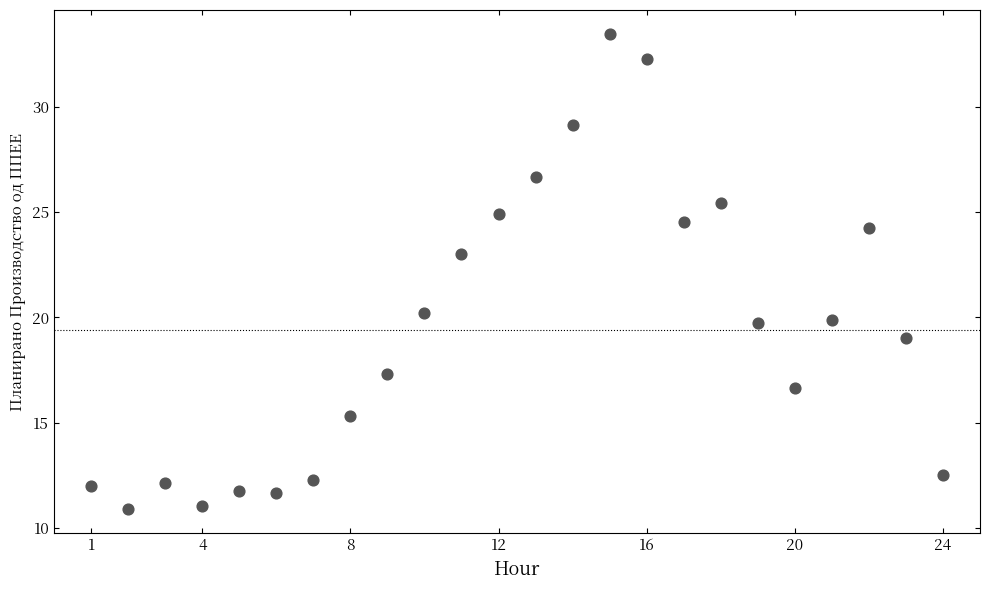

What is the range of X values (max minus min)?

23.0